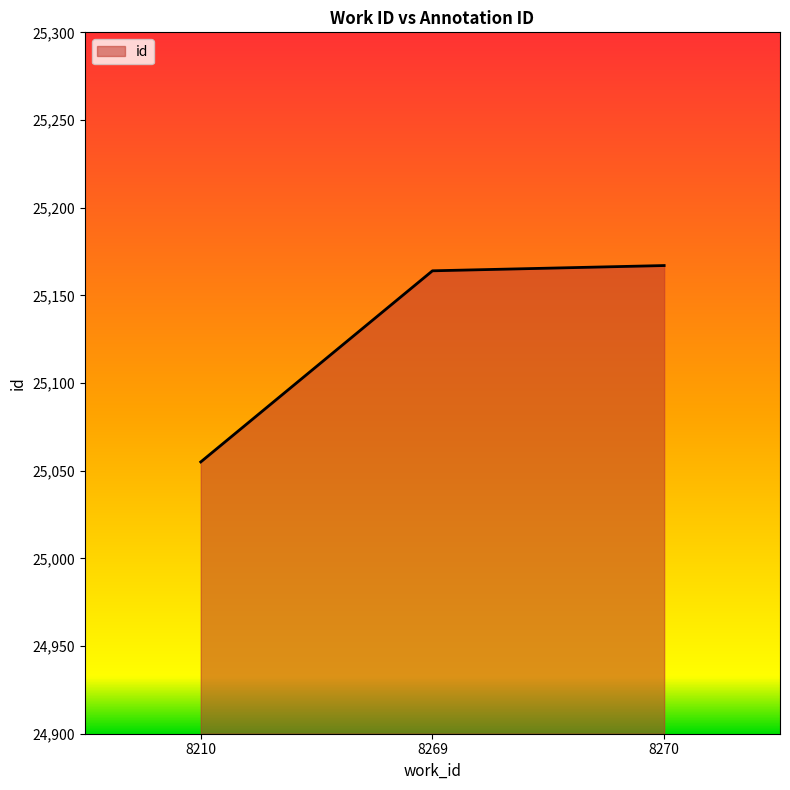

How many series are shown in this chart?

1